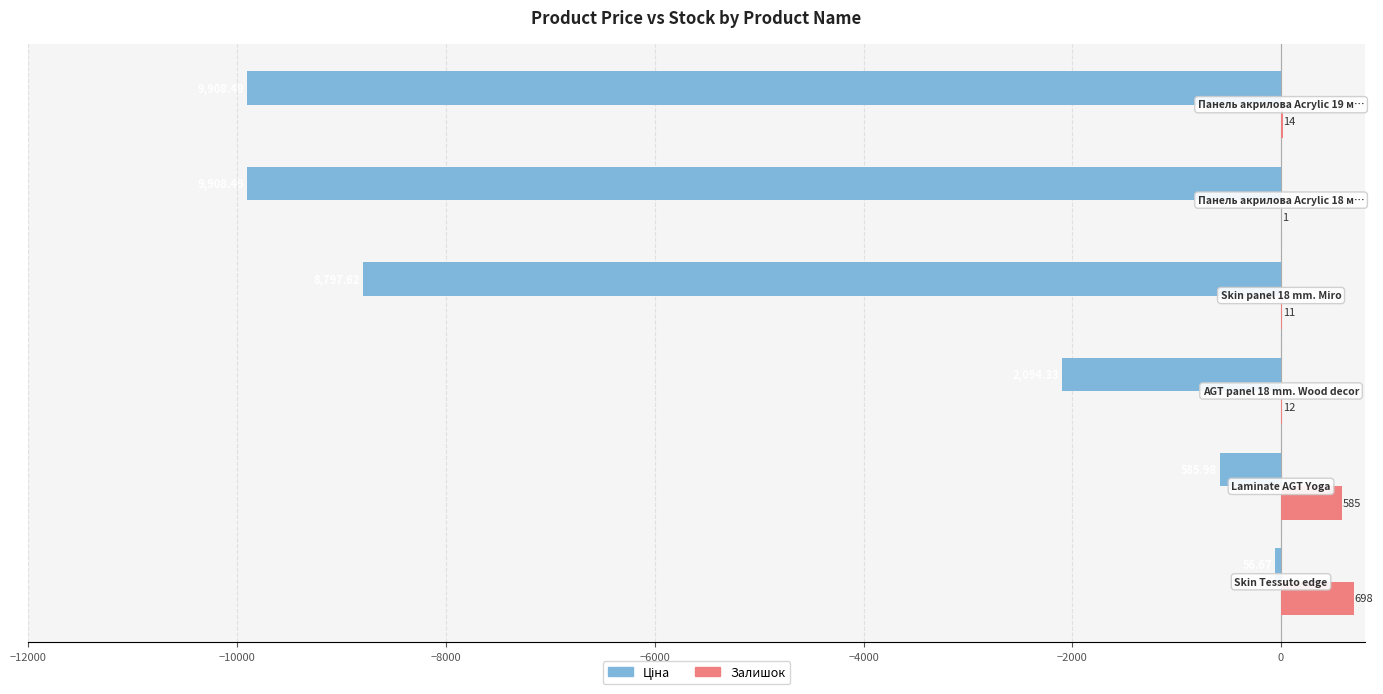

What is the sum of all Залишок values?

1321.0